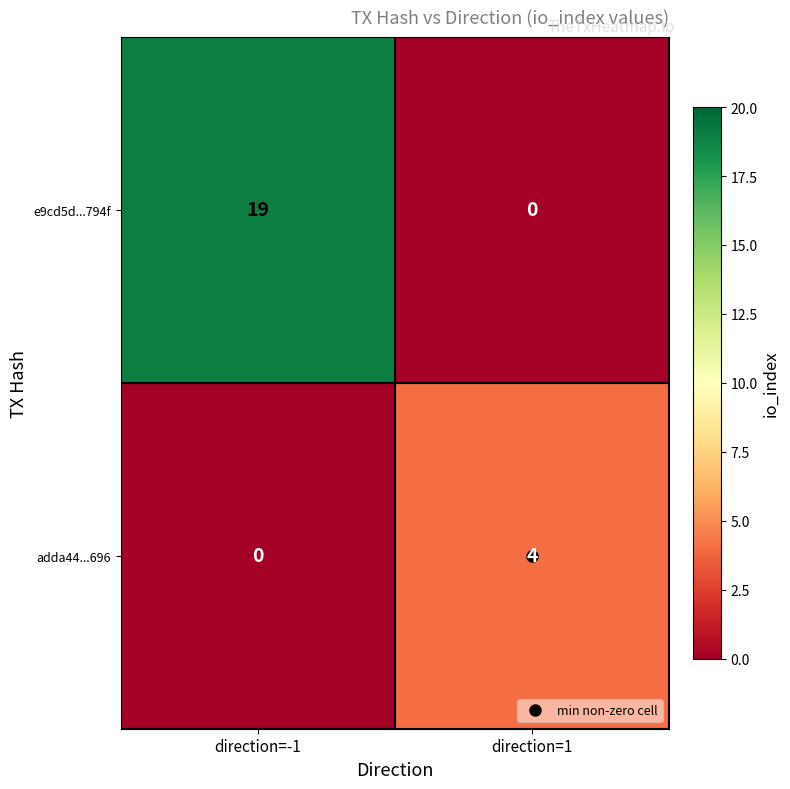

What value does the adda44...696 series have at direction=1?

4